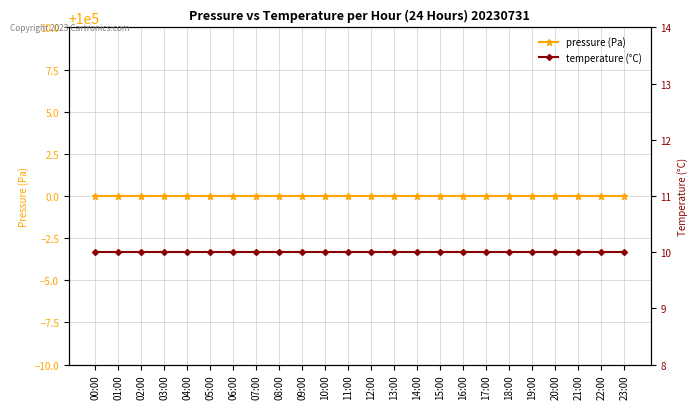

Between 07:00 and 19:00, which series saw the biggest shift?

pressure (Pa)